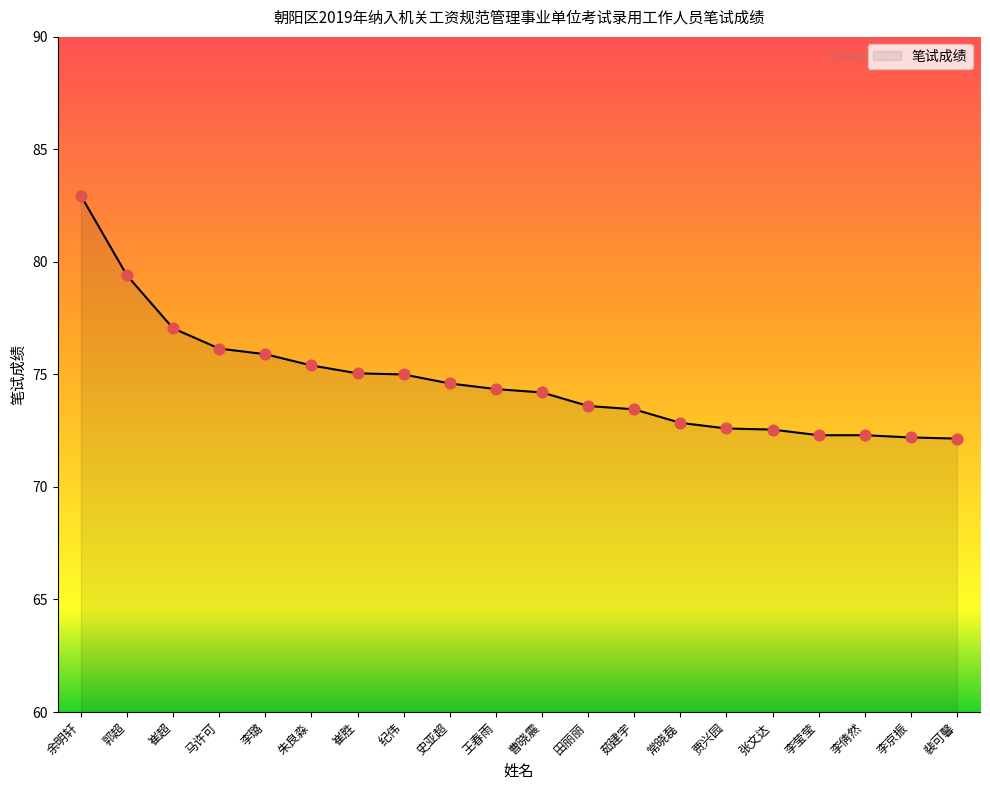

What is the change in value from 余明轩 to 常晓磊?

-10.1